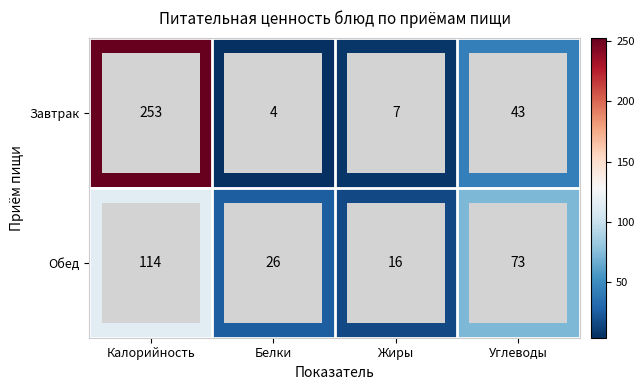

At which label is Обед closest to 65?

Углеводы